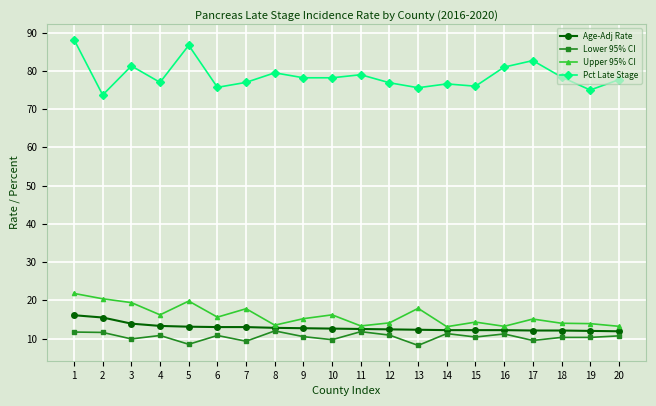

What is the sum of all Age-Adj Rate values?

257.9